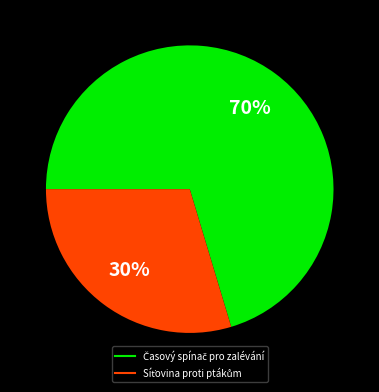

To the nearest percent, what is the average slice percentage?

50%